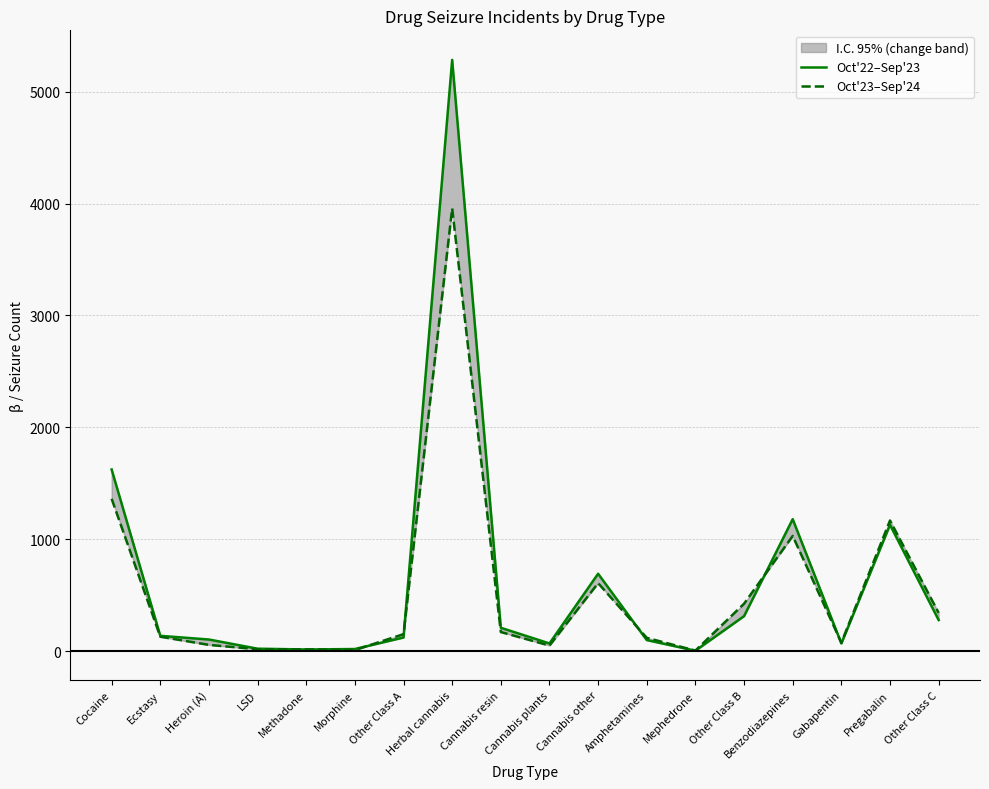

How many values in the Oct'22–Sep'23 series are below 136?

9